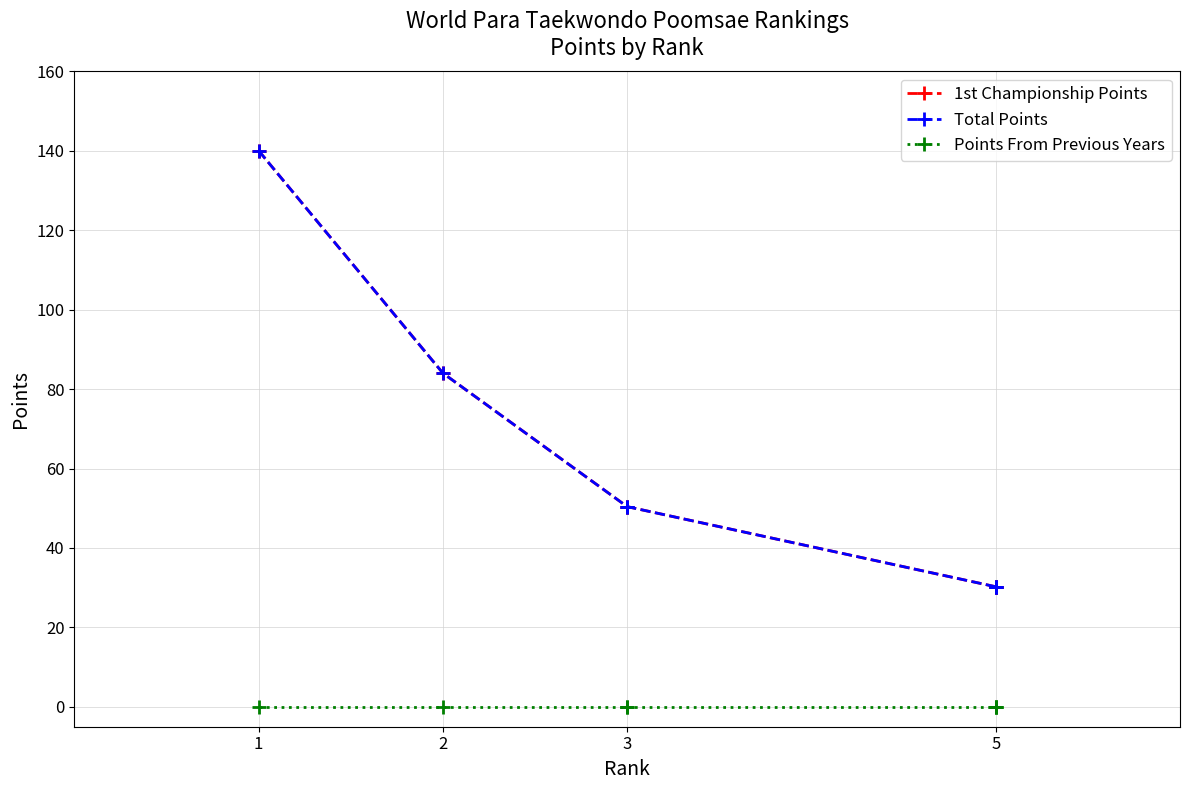

What is the average value of the 1st Championship Points series?

59.4